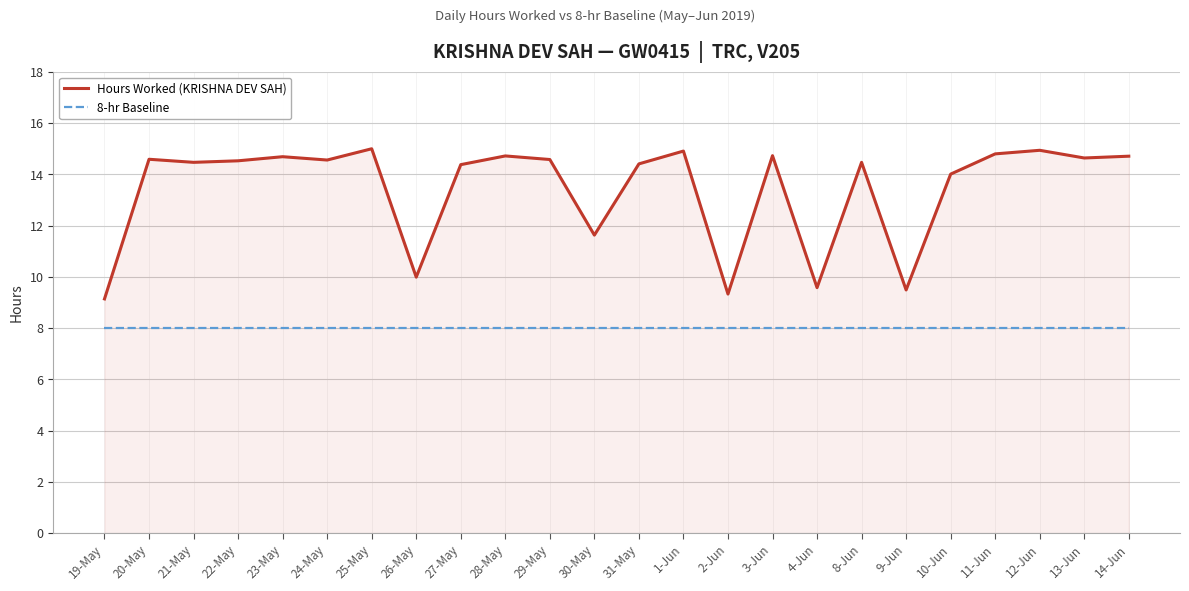

What is the approximate value of Hours Worked (KRISHNA DEV SAH) at 10-Jun?

14.0